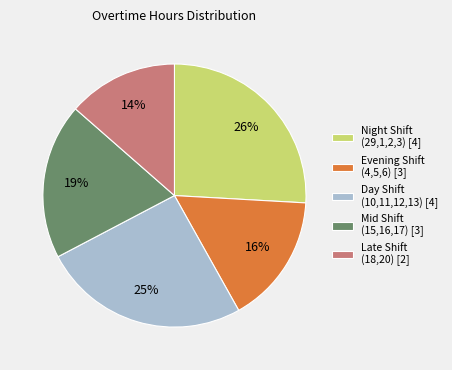

Which has a higher value, Evening Shift (4,5,6) [3] or Day Shift (10,11,12,13) [4]?

Day Shift (10,11,12,13) [4]